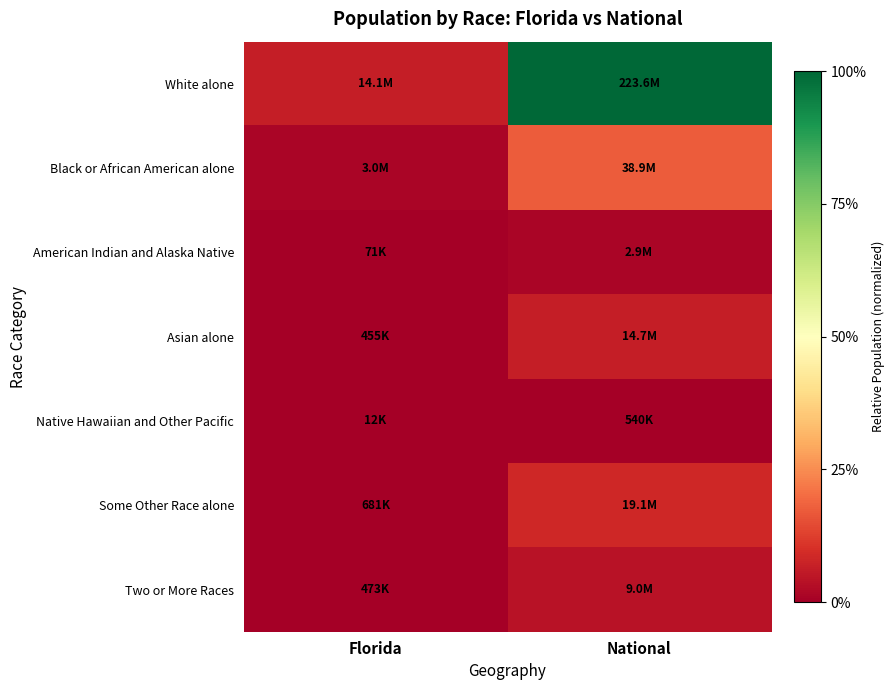

Reading left to right, transcribe all the data shown in this chart.

White alone: Florida=0.1	National=1.0
Black or African American alone: Florida=0.0	National=0.2
American Indian and Alaska Native: Florida=0.0	National=0.0
Asian alone: Florida=0.0	National=0.1
Native Hawaiian and Other Pacific: Florida=0.0	National=0.0
Some Other Race alone: Florida=0.0	National=0.1
Two or More Races: Florida=0.0	National=0.0